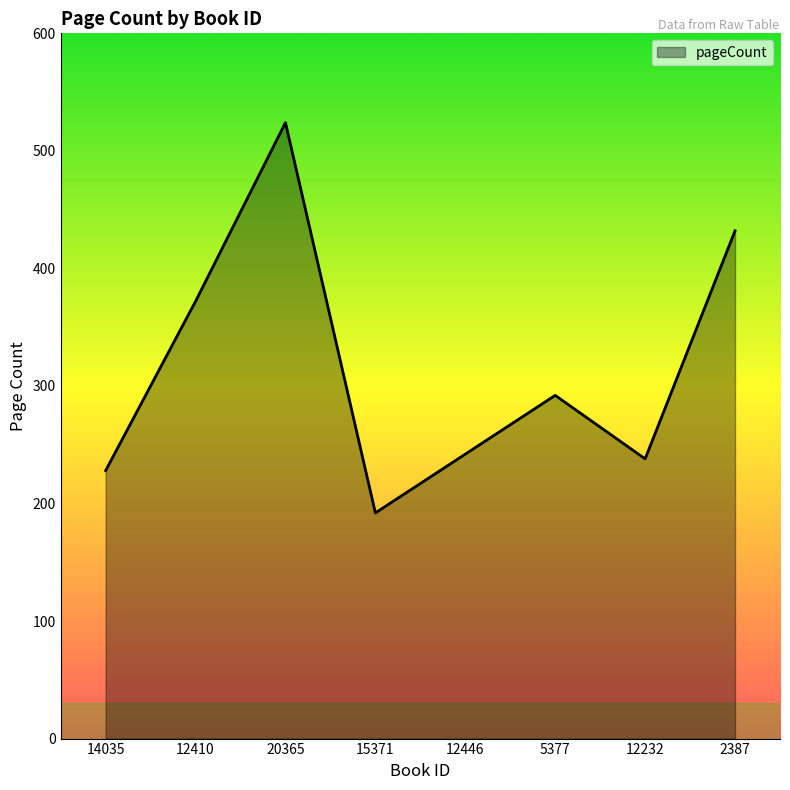

What is the difference between the maximum and minimum values?

332